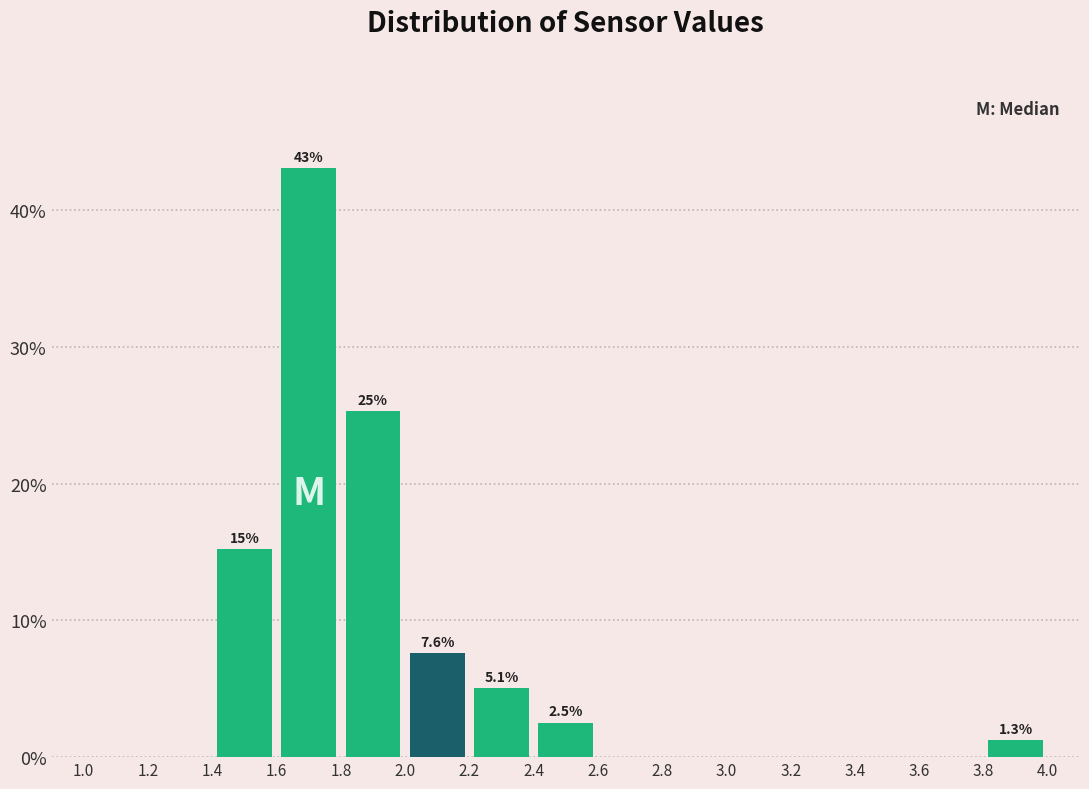

Over which range of the x-axis is the bar tallest?

1.6 to 1.8